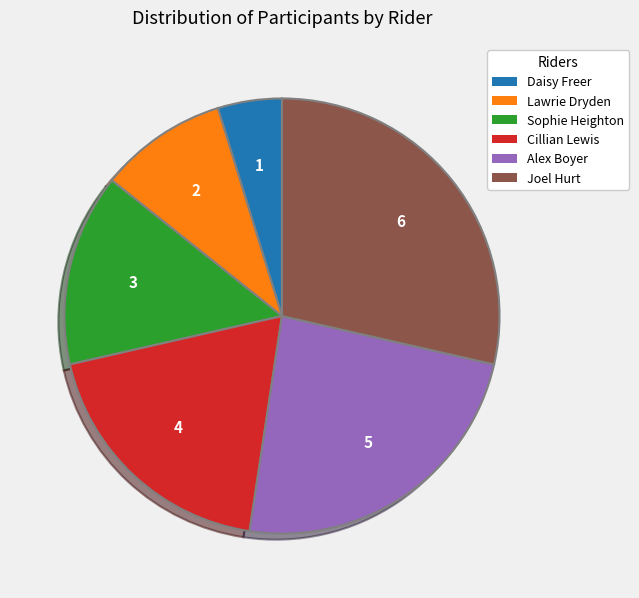

Rank the categories by value from lowest to highest.

Daisy Freer, Lawrie Dryden, Sophie Heighton, Cillian Lewis, Alex Boyer, Joel Hurt